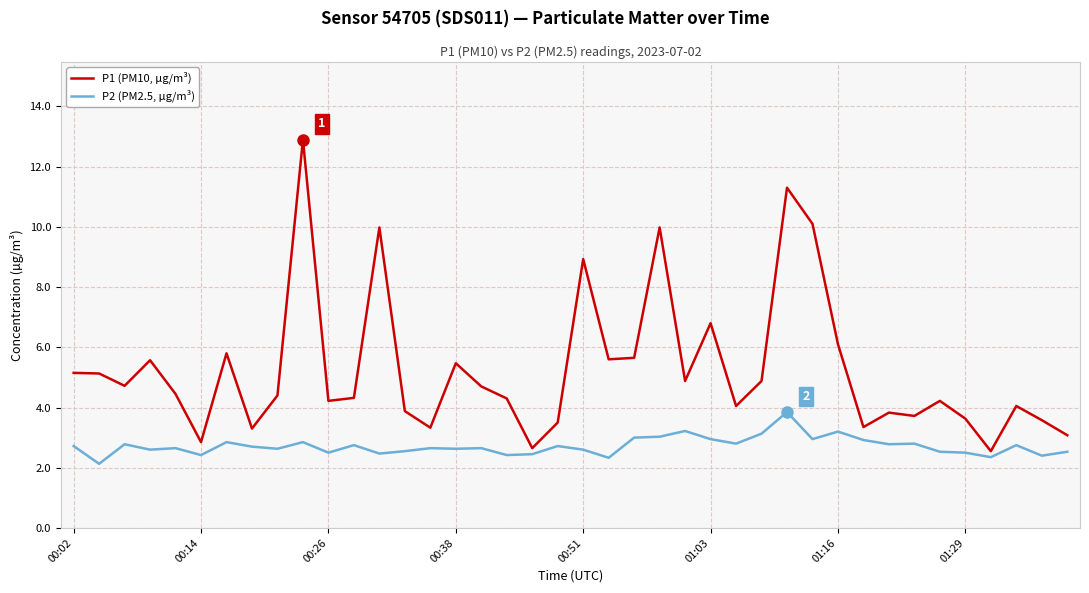

Which series has the largest total across all categories?

P1 (PM10, µg/m³)